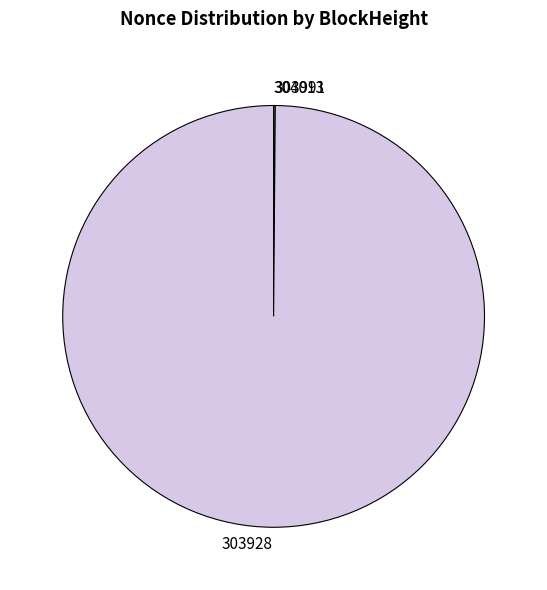

Which slice is the largest?

303928